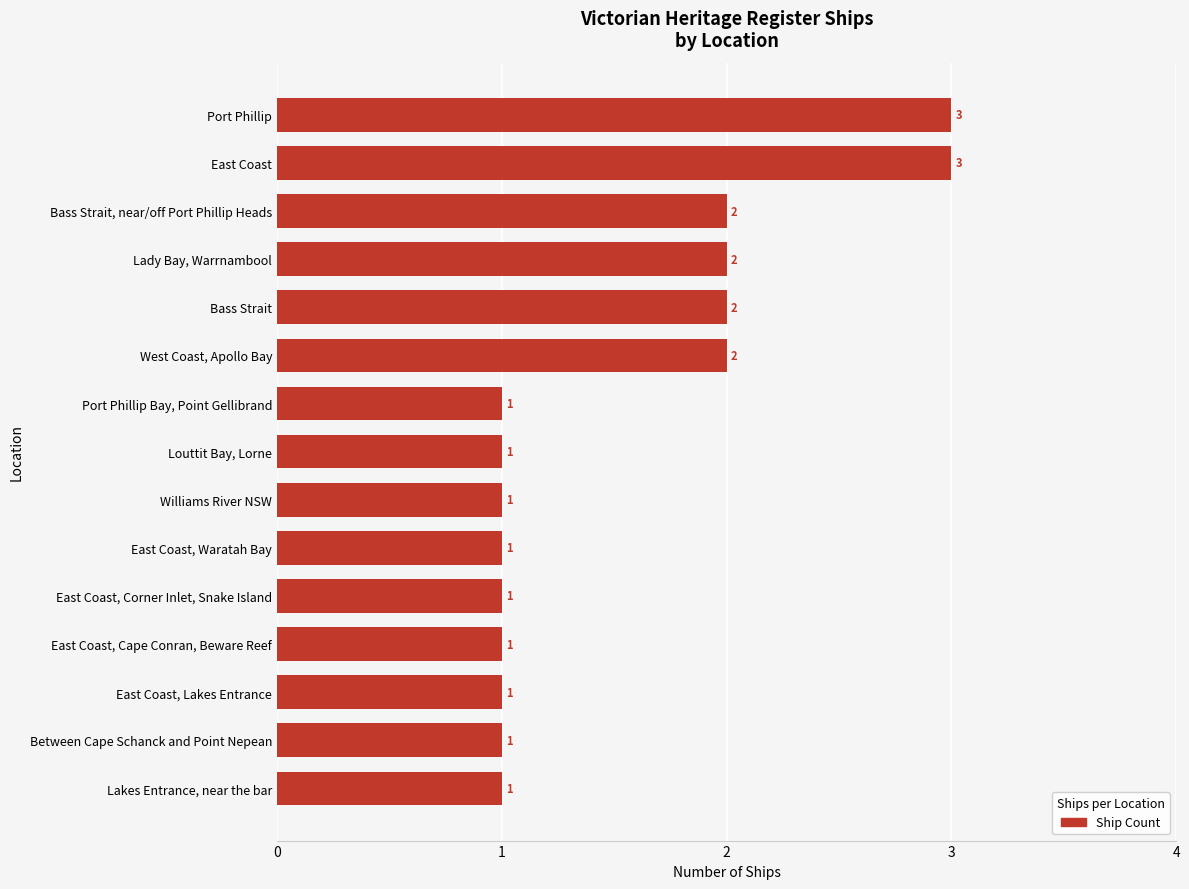

The value at Williams River NSW is 1. True or false?

True